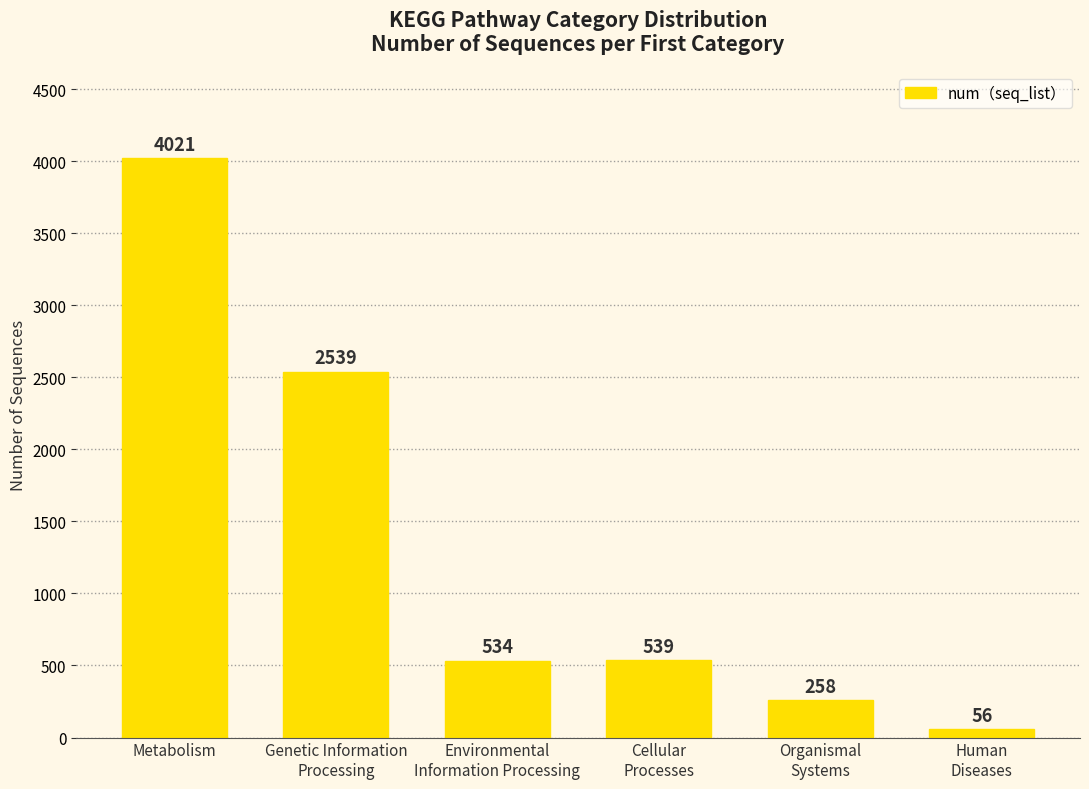

The value at Metabolism is 4021. True or false?

True